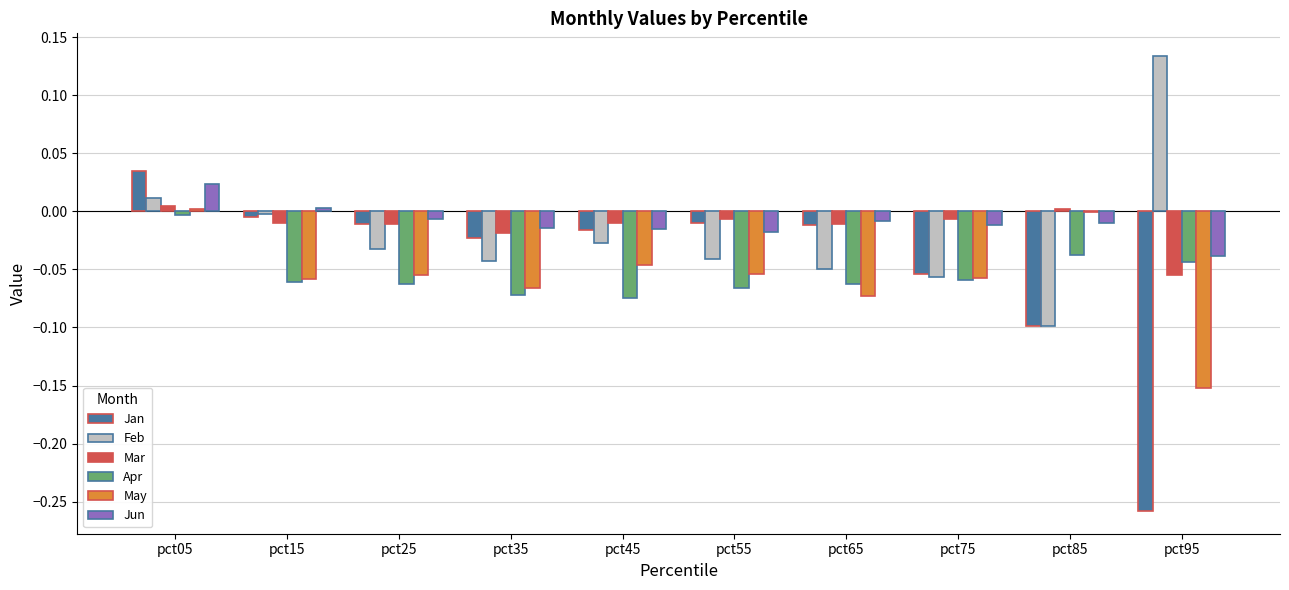

Between pct15 and pct65, which series saw the biggest shift?

Feb